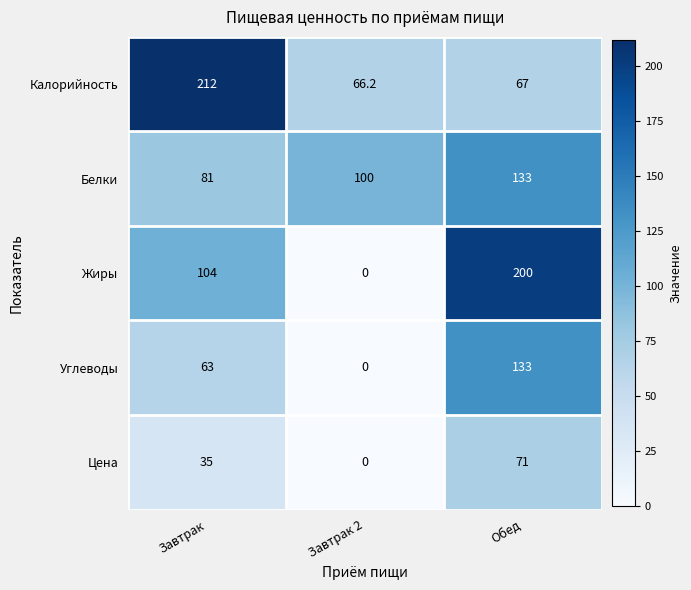

What is the sum of the Углеводы values at Завтрак and Обед?

196.0